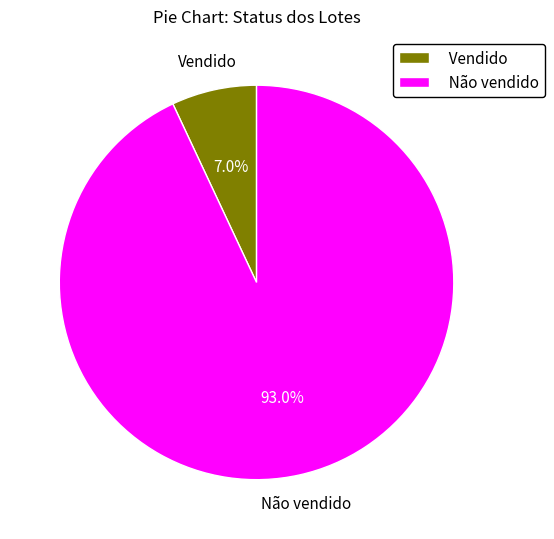

To the nearest percent, what is the difference between the largest and smallest slice percentages?

86%